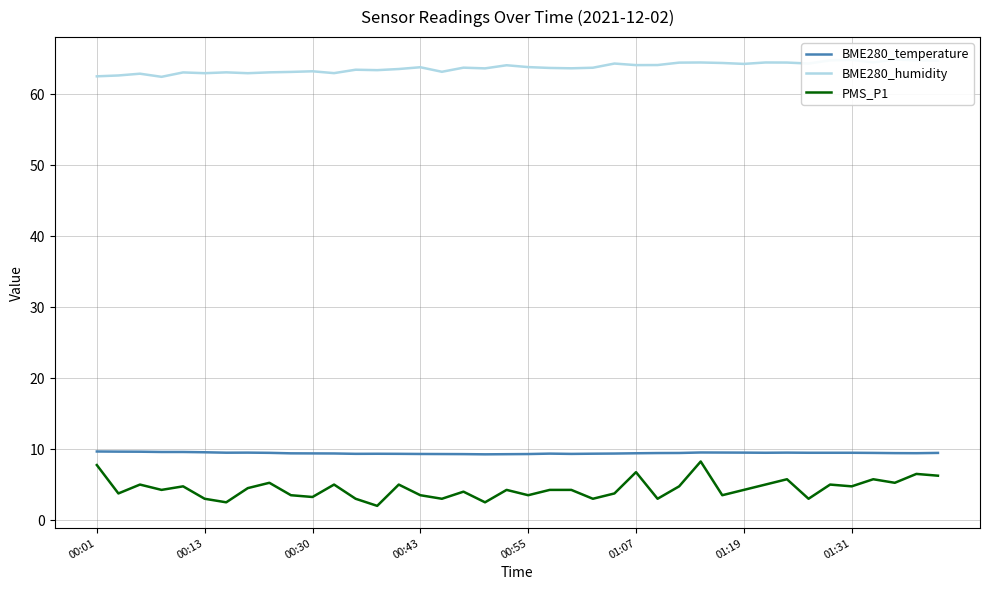

True or false: BME280_temperature has a value of 9.4 at 21.

True